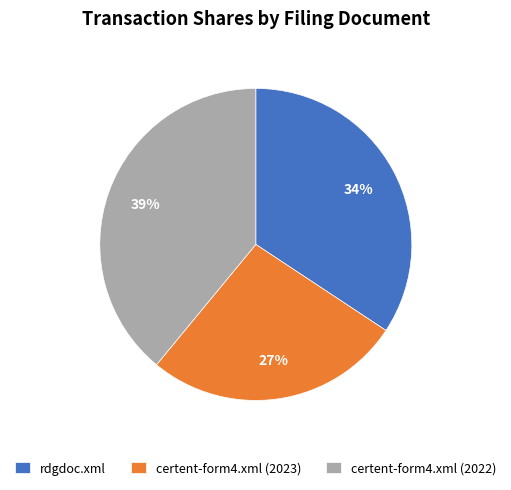

Is rdgdoc.xml the majority of the pie?

No